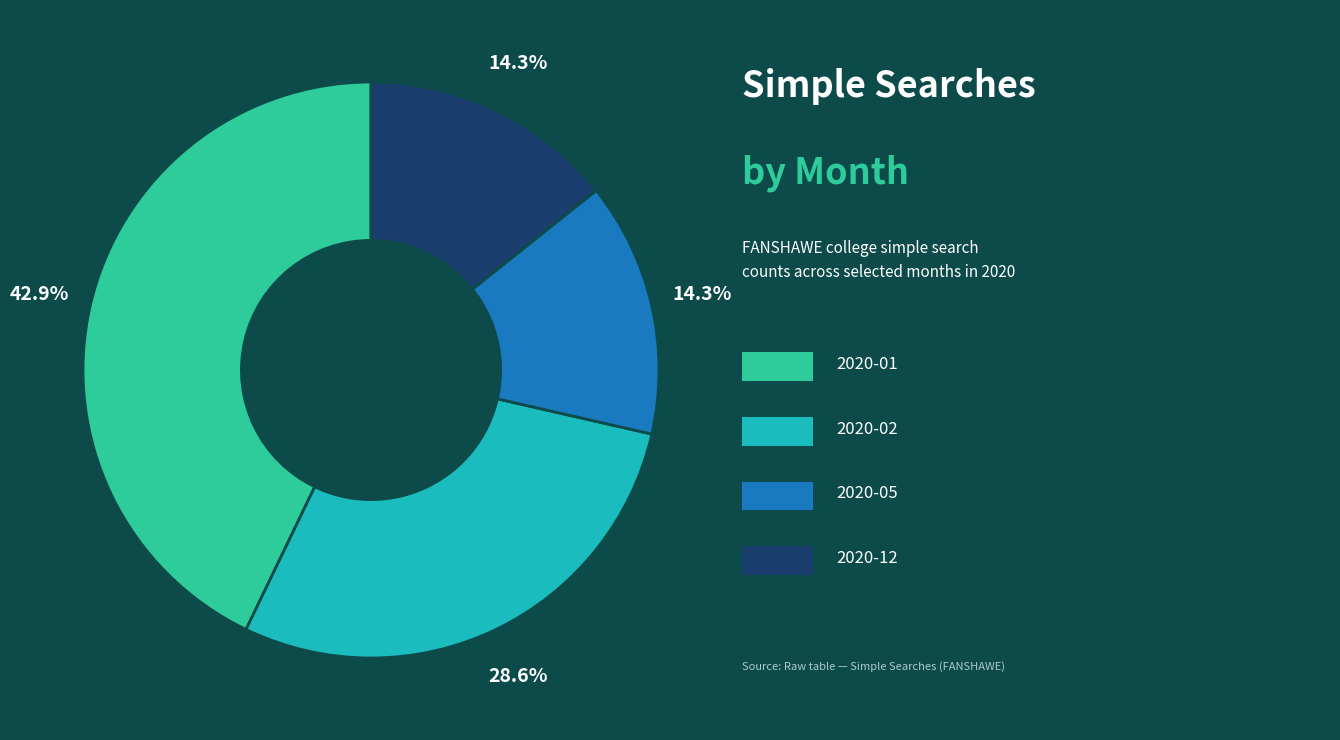

Does any single category account for the majority?

No